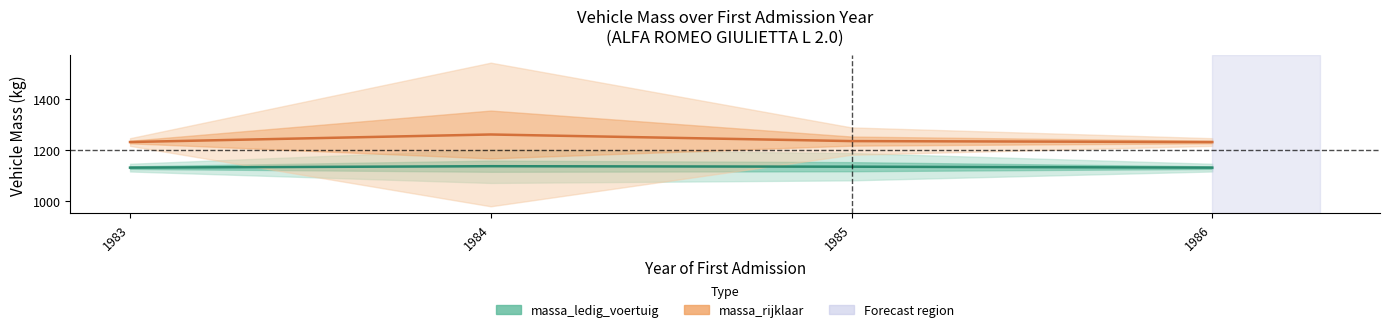

Where is the first local maximum for massa_ledig_voertuig?

1984